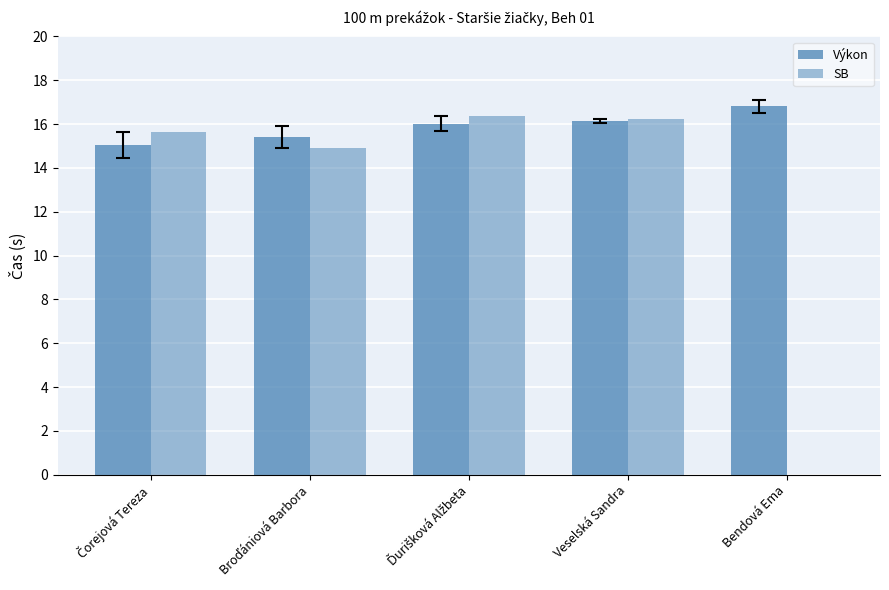

Reading left to right, list all the values displayed in this chart.

Výkon: Čorejová Tereza=15.1	Broďániová Barbora=15.4	Ďurišková Alžbeta=16.0	Veselská Sandra=16.2	Bendová Ema=16.8
SB: Čorejová Tereza=15.7	Broďániová Barbora=14.9	Ďurišková Alžbeta=16.4	Veselská Sandra=16.2	Bendová Ema=0.0